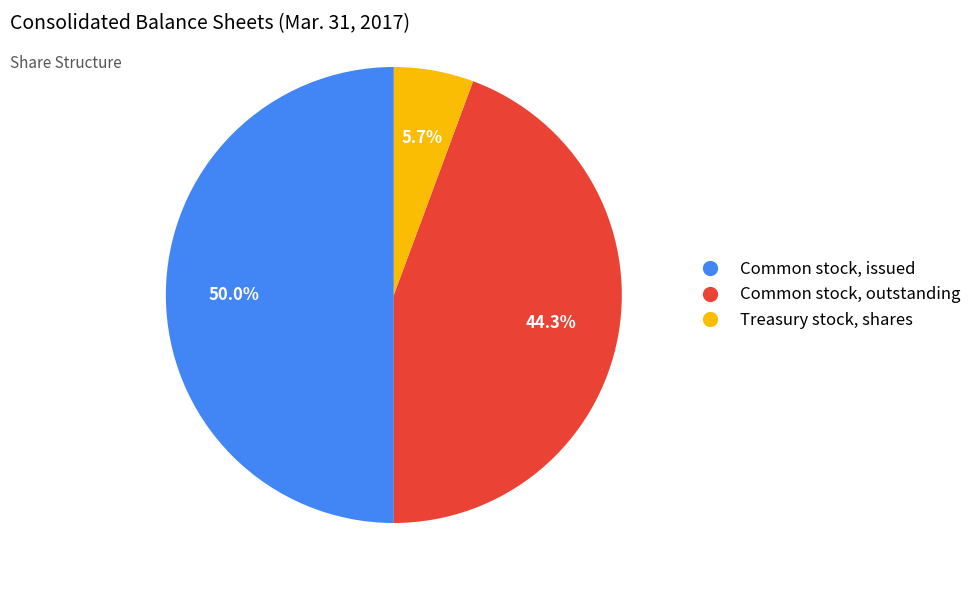

How many slices are in this pie chart?

3